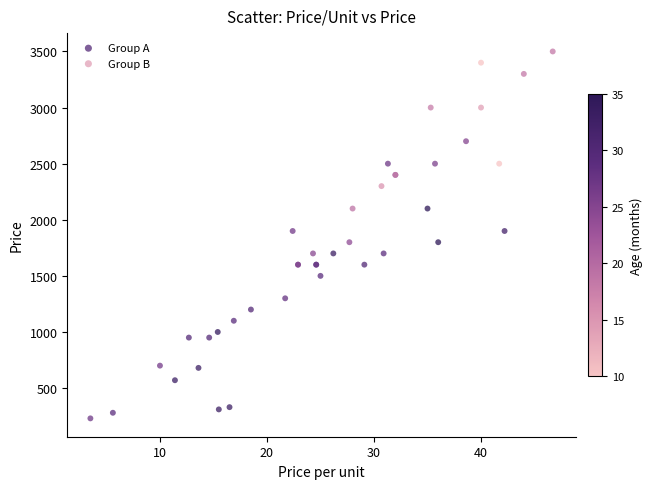

Which series has the widest spread of Y values?

Group A